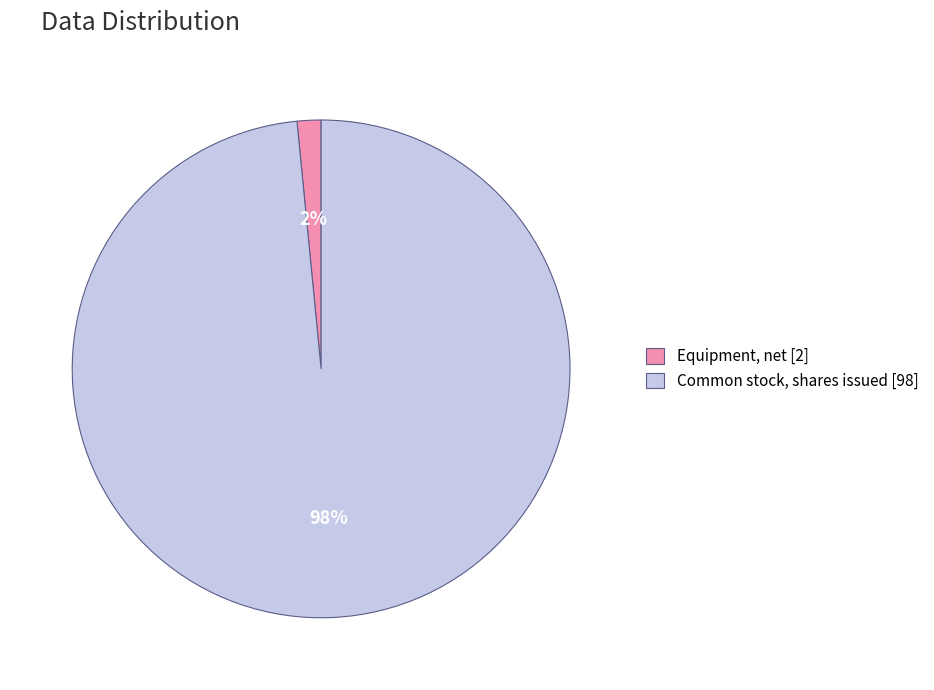

To the nearest percent, what percentage of the pie is Equipment, net?

2%